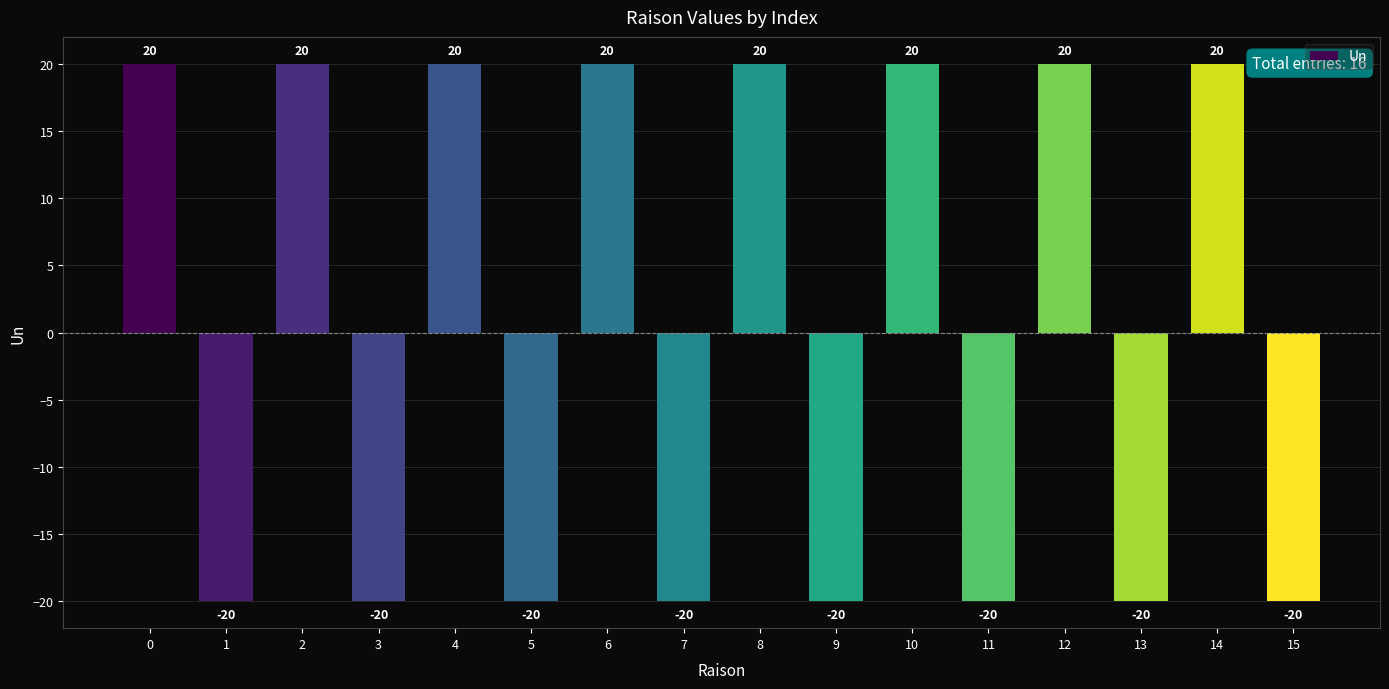

The chart shows a value of 13 at 2. True or false?

False